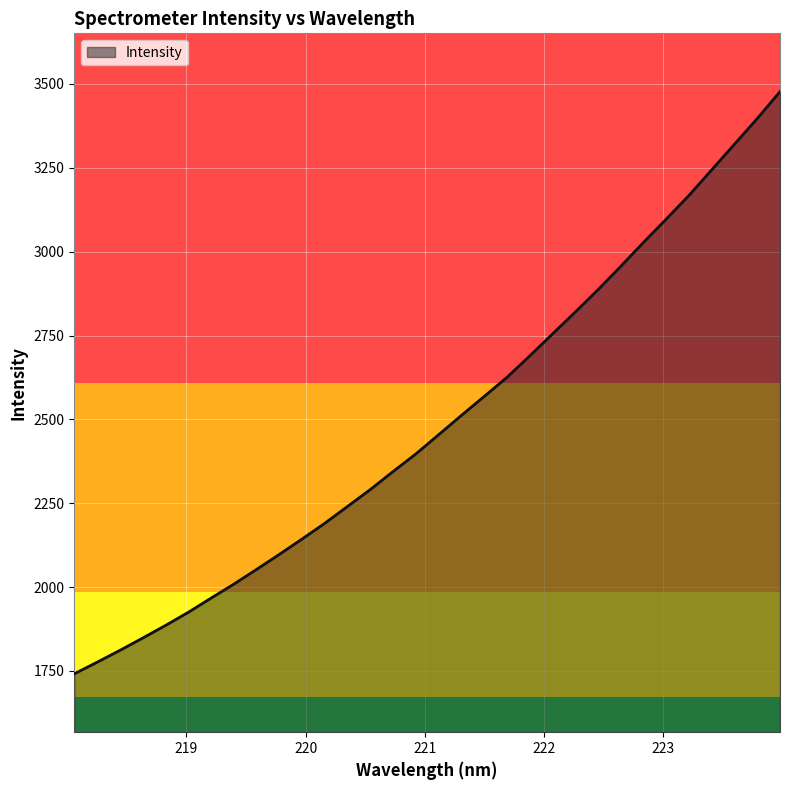

What is the difference between the maximum and minimum values?

1735.8